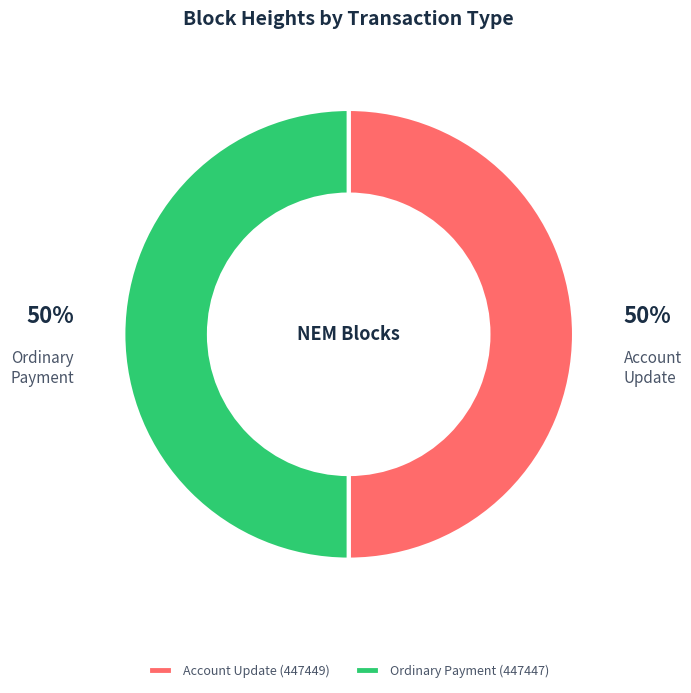

The Ordinary Payment (447447) slice represents 63% of the pie. True or false?

False